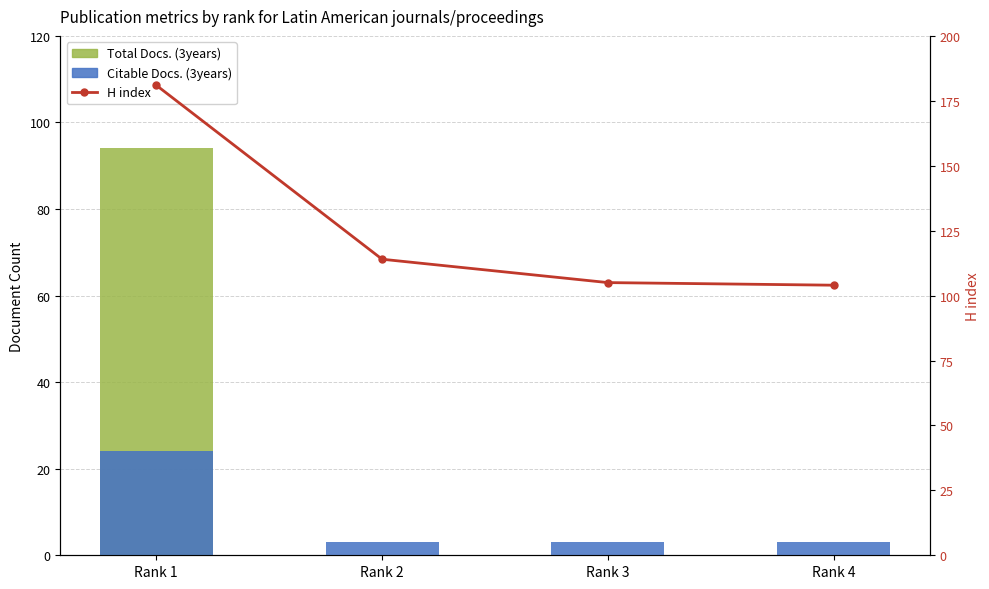

At Rank 2, list the series in order from smallest to largest.

Total Docs. (3years), Citable Docs. (3years), H index